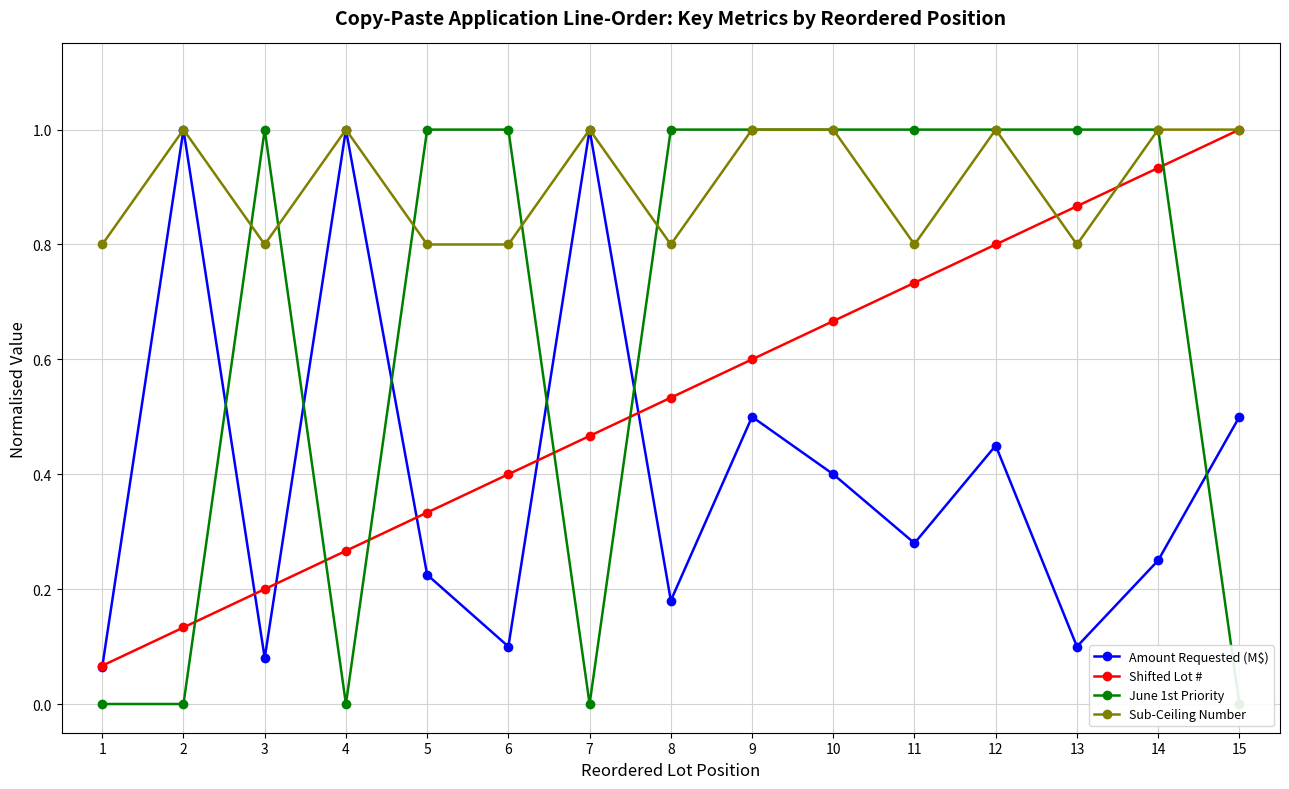

What is the difference between the maximum and minimum values in the Shifted Lot # series?

0.9